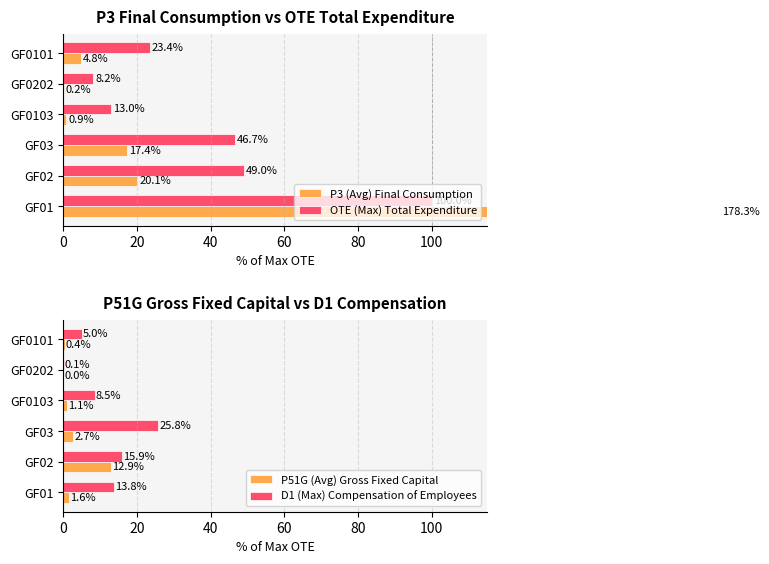

True or false: P51G (Avg) Gross Fixed Capital has a value of 12.9 at GF02.

True